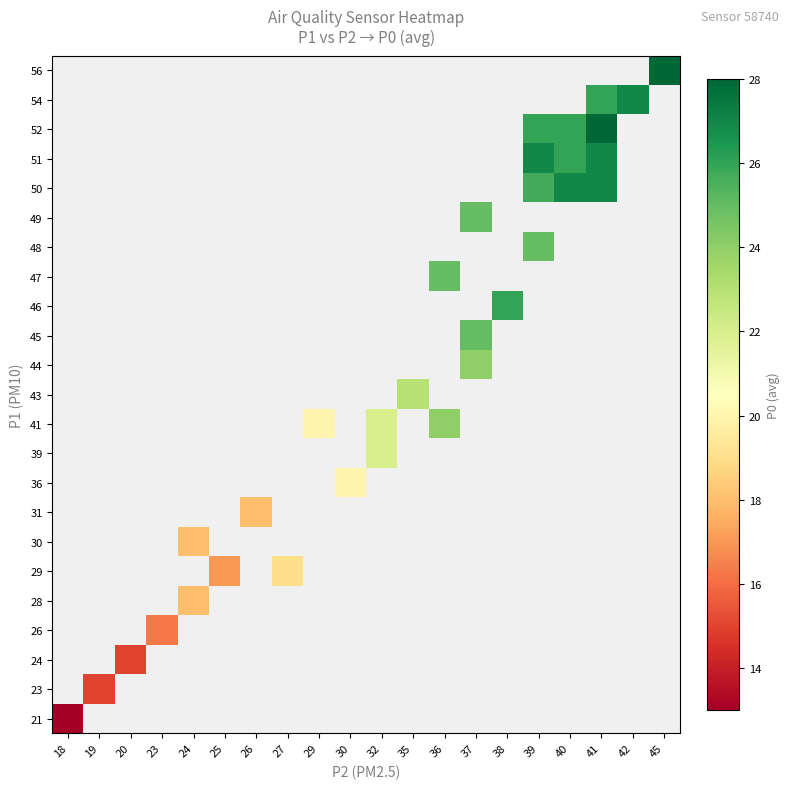

Which label corresponds to the smallest value in the chart?

18